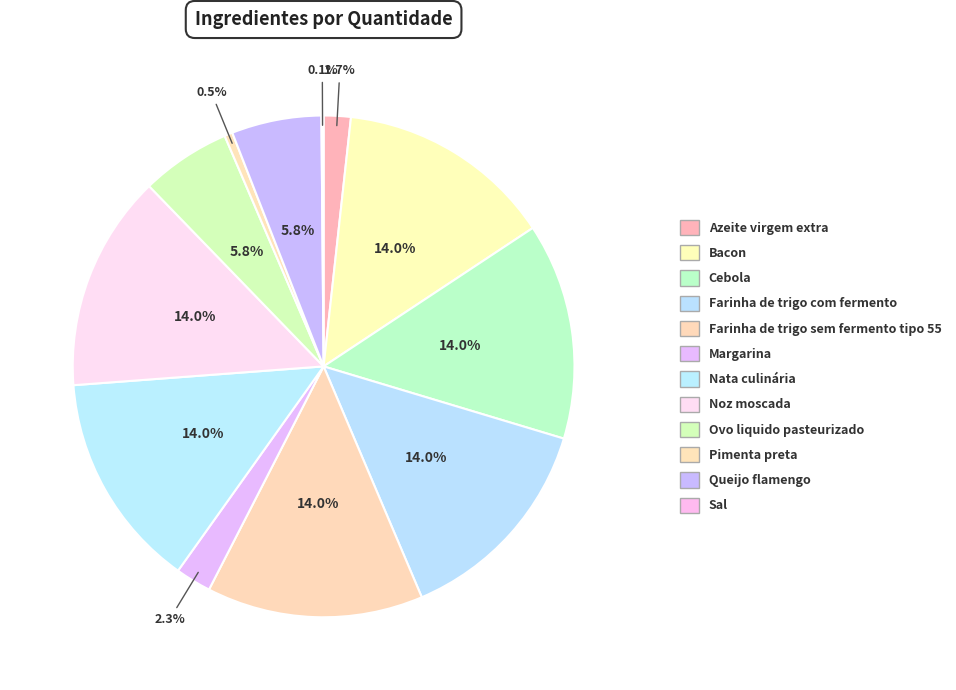

To the nearest percent, what portion does Farinha de trigo com fermento represent?

14%